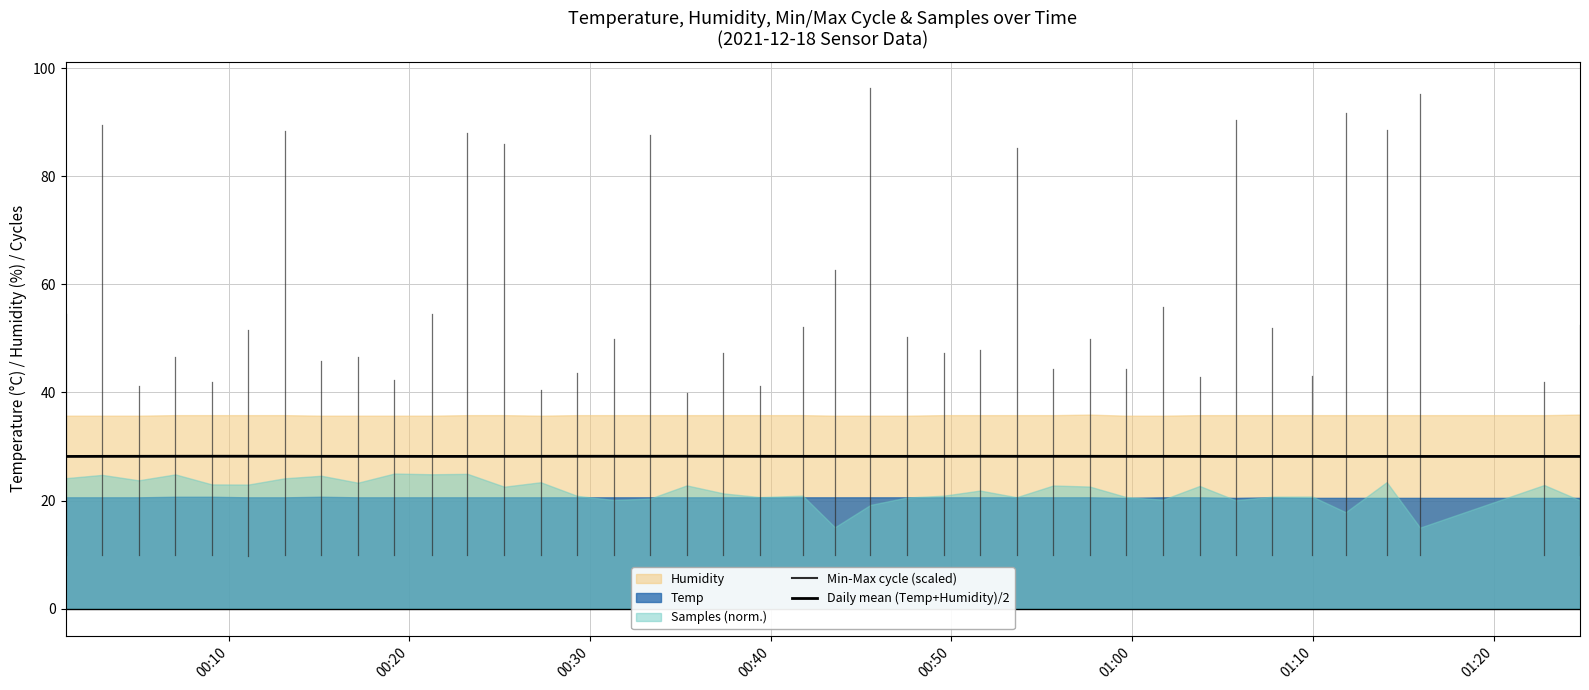

What is the maximum value for Daily mean (Temp+Humidity)/2?

28.2